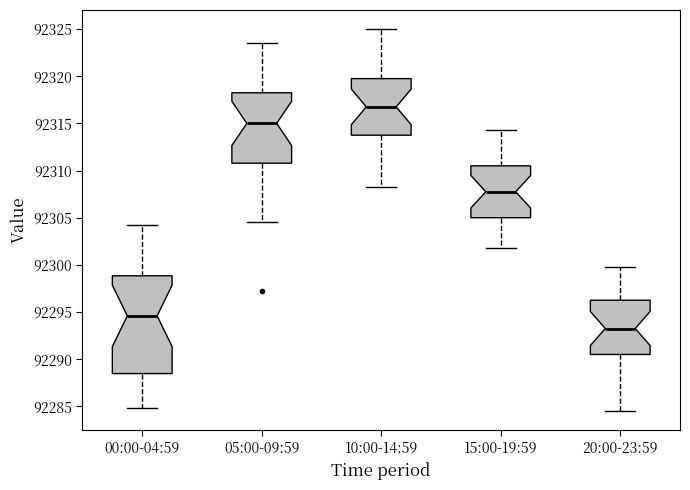

Which box is the tallest, from its lower edge to its upper edge?

00:00-04:59